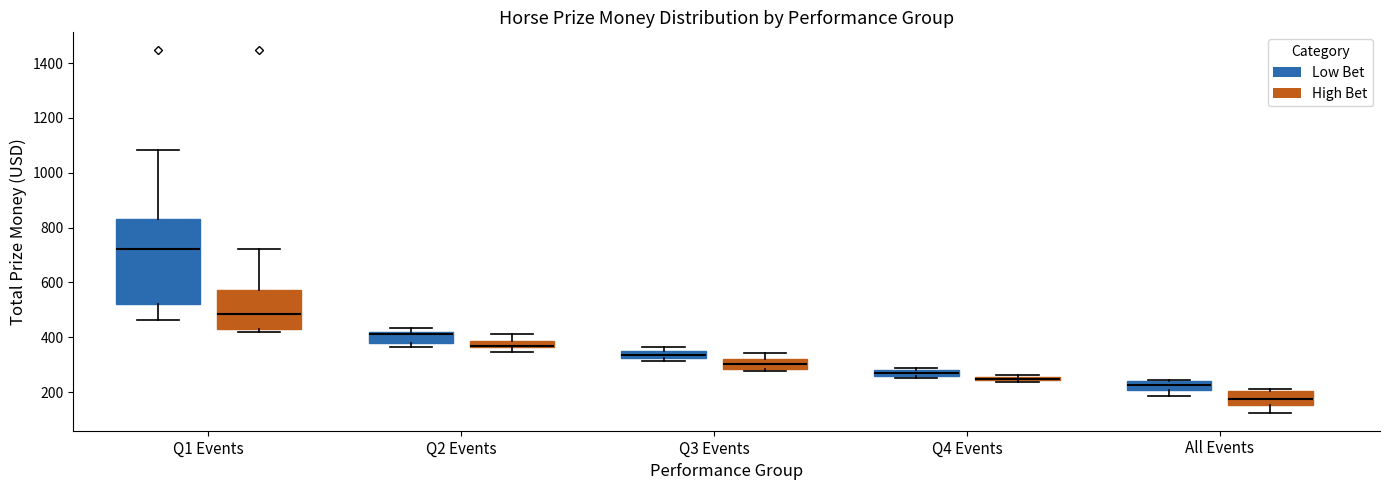

Where is the upper edge of the box for Q2 Events (Low Bet) on the y-axis? The values are not printed on the chart, so give them approximately, as read against the axis.

420